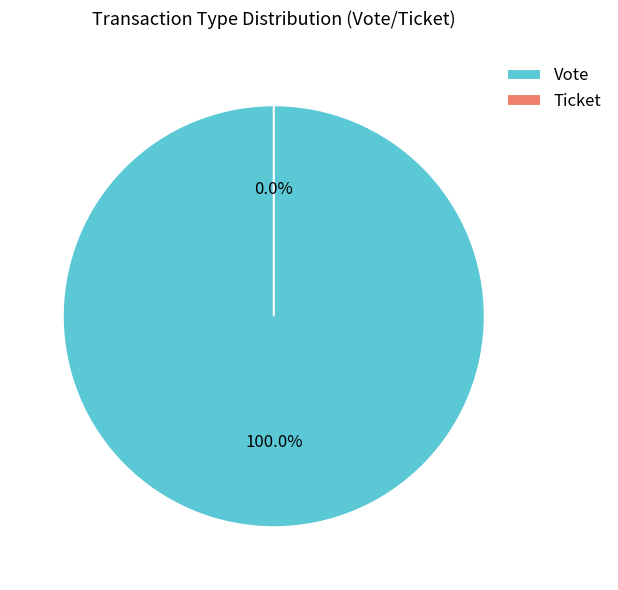

To the nearest percent, what percentage of the pie is Vote?

100%